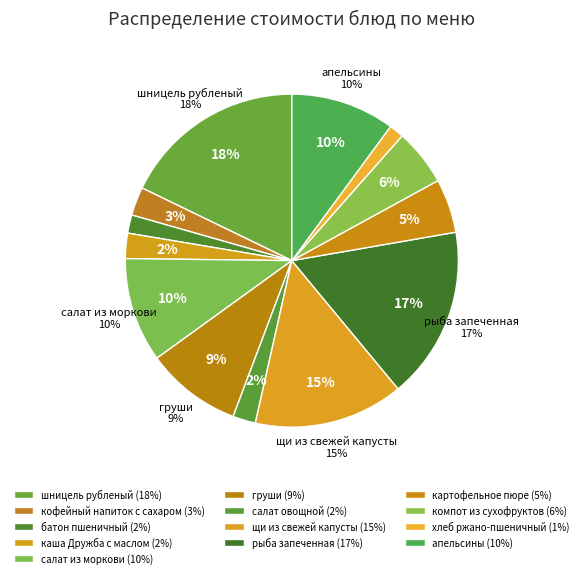

True or false: рыба запеченная accounts for 10% of the total.

False